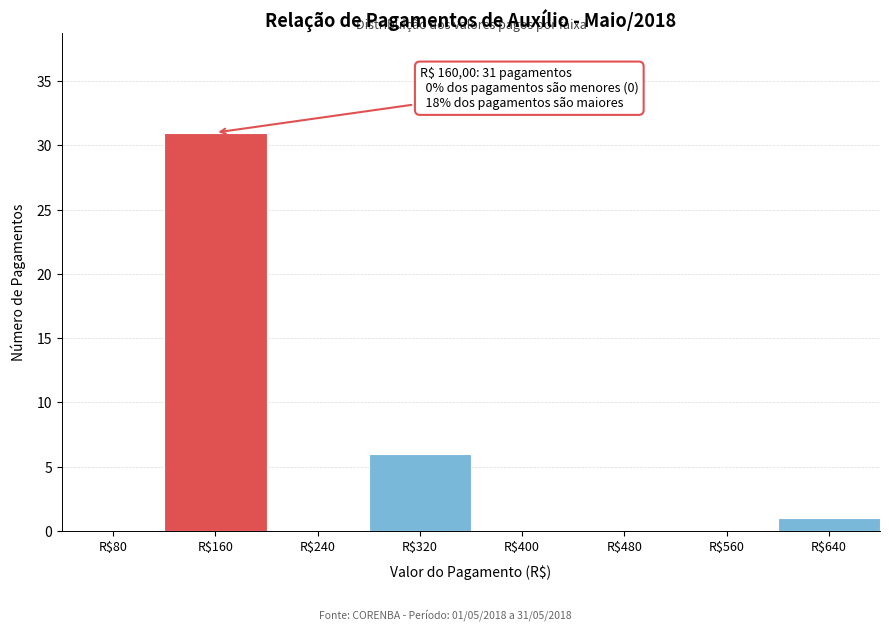

At which label is the value closest to 15?

R$320